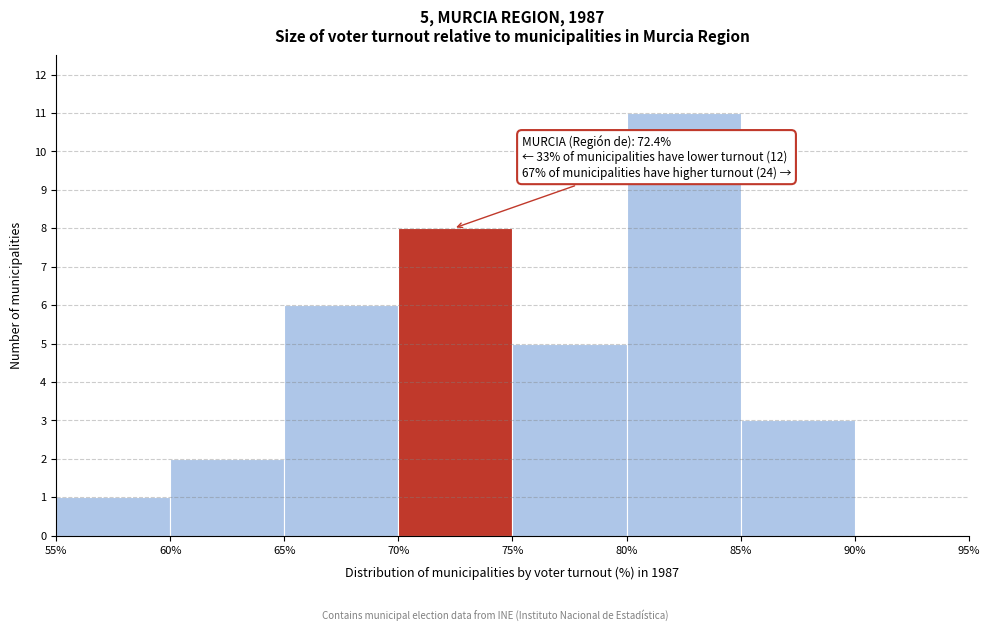

Which range on the x-axis has the tallest bar?

80% to 85%